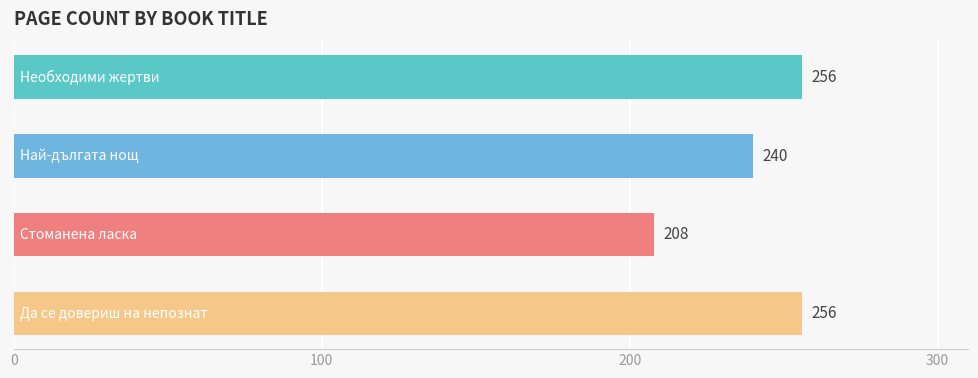

How many values are between 240 and 256?

3